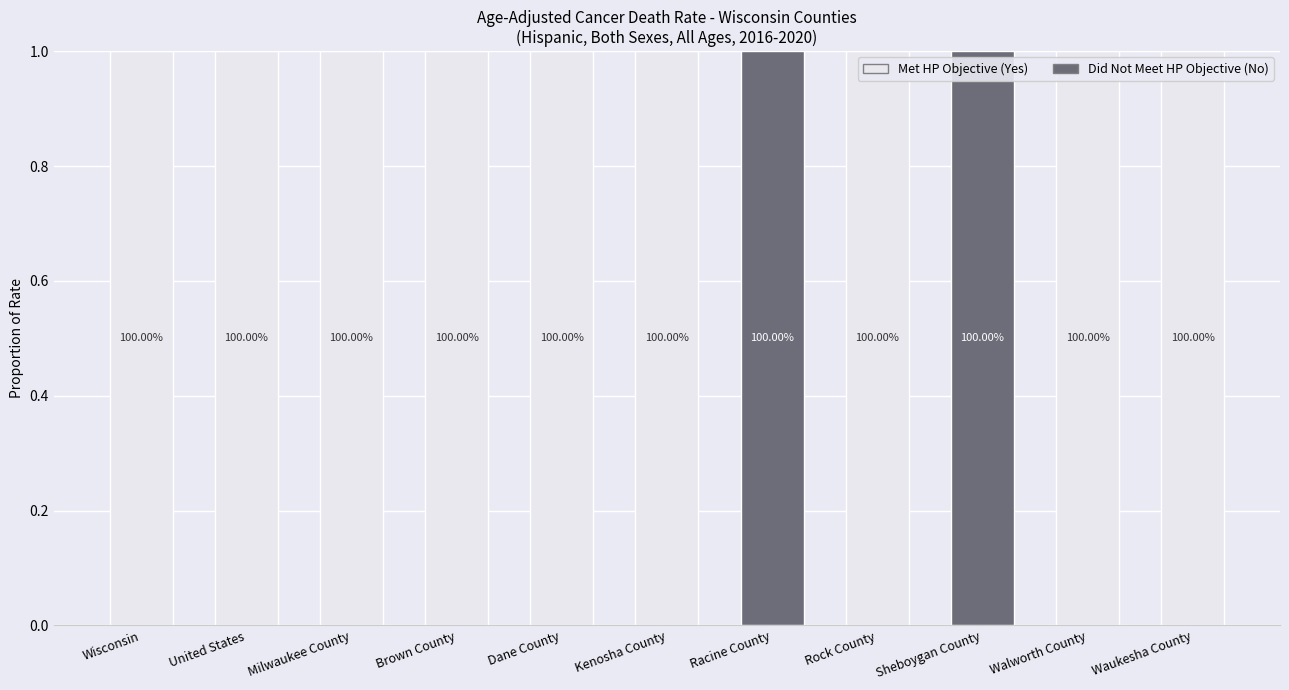

The value of Did Not Meet HP Objective (No) at Dane County is 0. True or false?

True